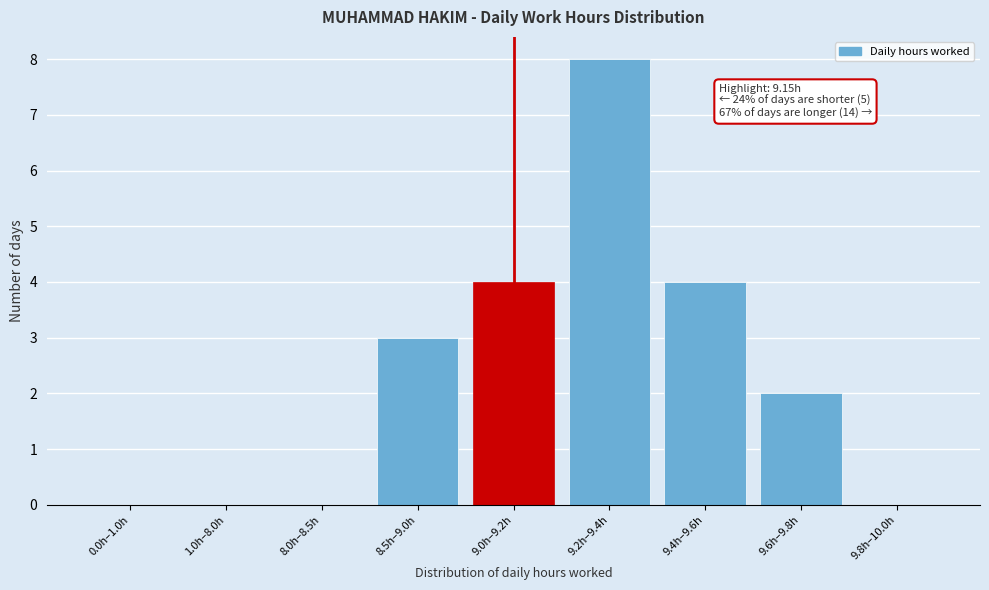

Reading left to right, transcribe all the data shown in this chart.

0.0h–1.0h=0	1.0h–8.0h=0	8.0h–8.5h=0	8.5h–9.0h=3	9.0h–9.2h=4	9.2h–9.4h=8	9.4h–9.6h=4	9.6h–9.8h=2	9.8h–10.0h=0